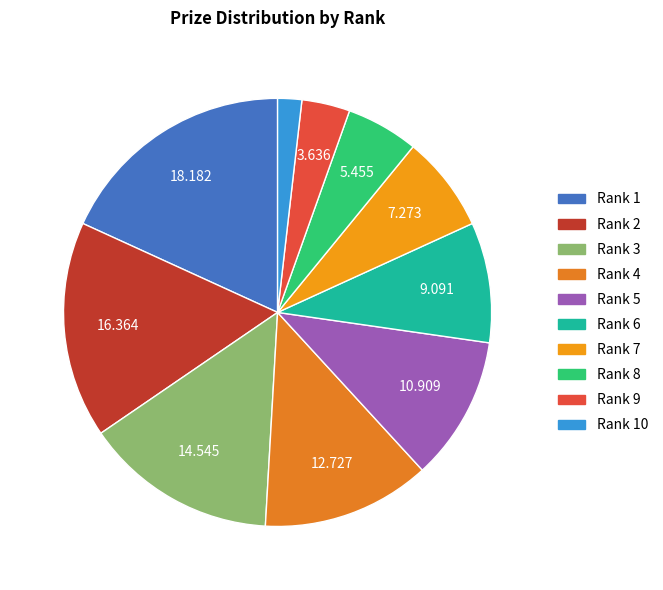

To the nearest percent, what is the difference between the largest and smallest slice percentages?

16%